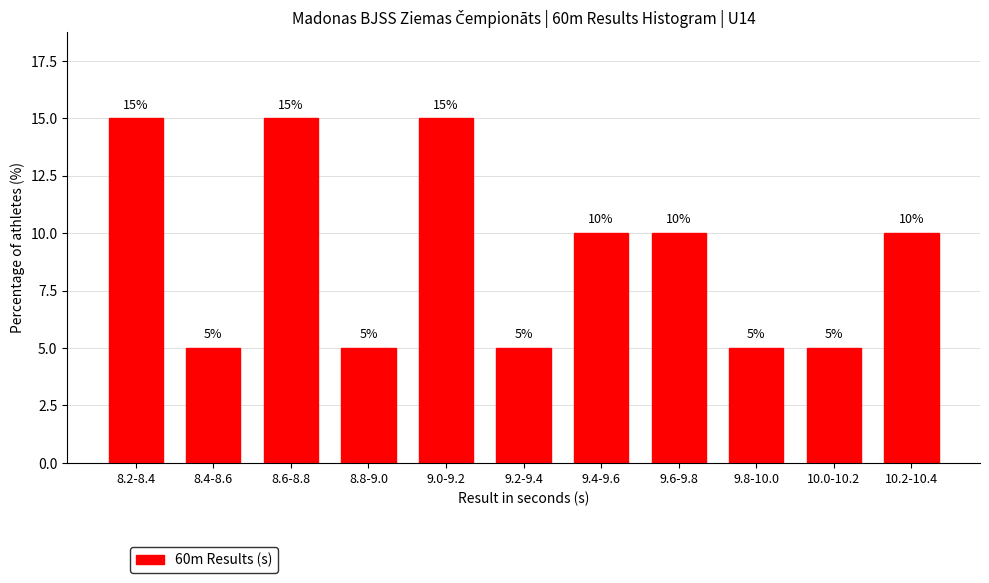

Reading left to right, extract all data points from this chart.

8.2-8.4=15	8.4-8.6=5	8.6-8.8=15	8.8-9.0=5	9.0-9.2=15	9.2-9.4=5	9.4-9.6=10	9.6-9.8=10	9.8-10.0=5	10.0-10.2=5	10.2-10.4=10